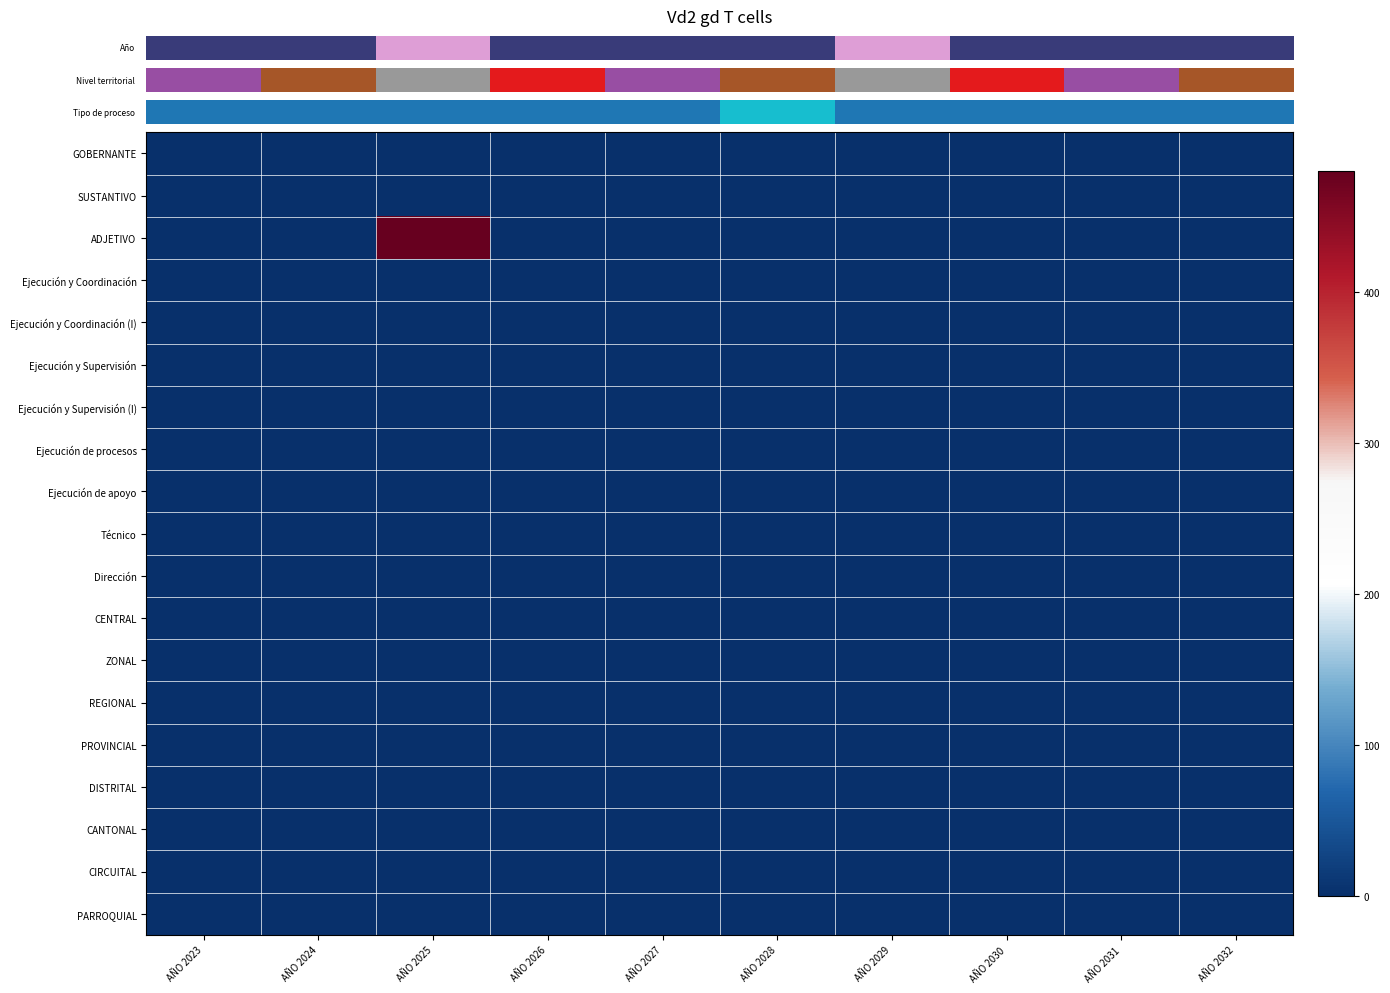

Count the number of data series in this chart.

19